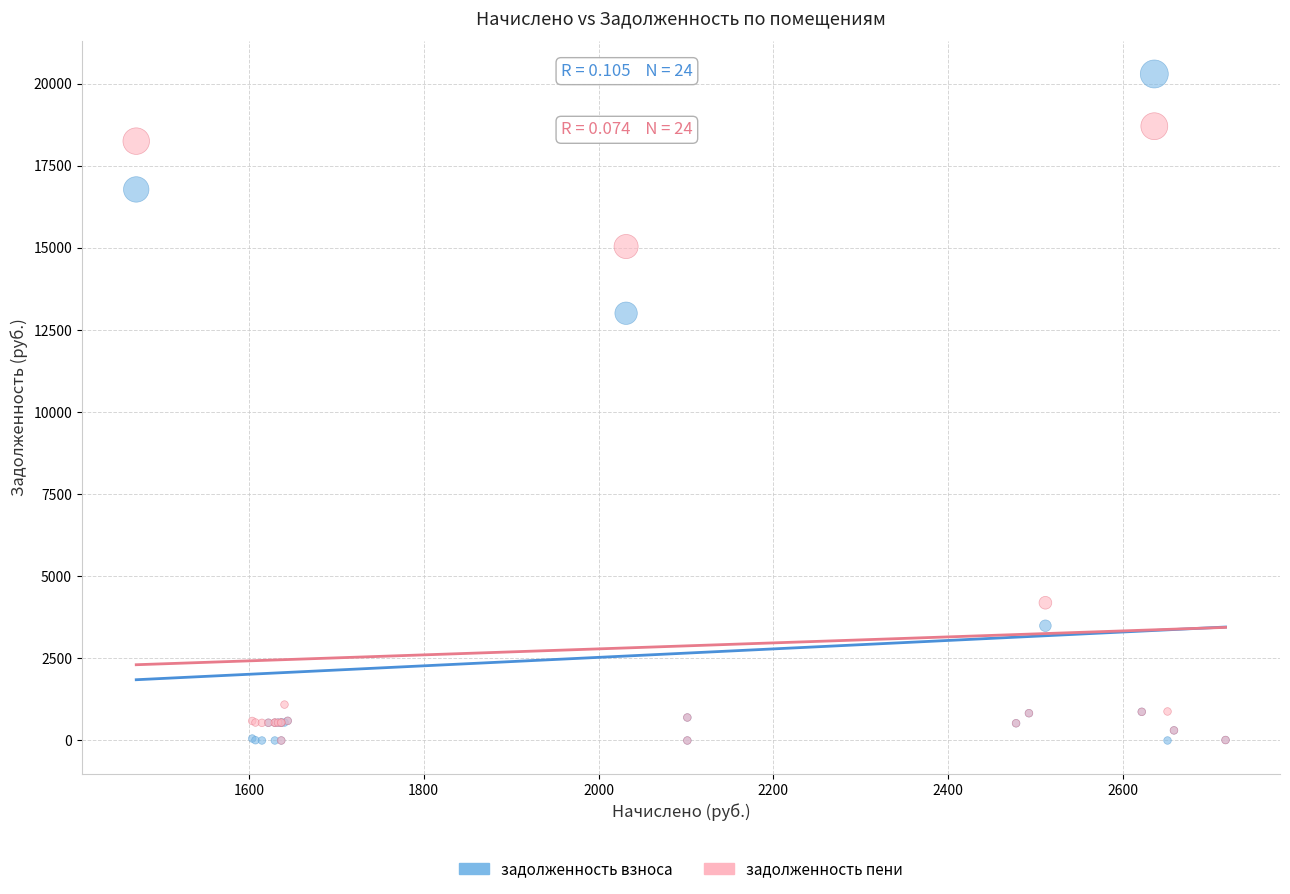

What are all the series names shown in the legend?

задолженность взноса, задолженность пени